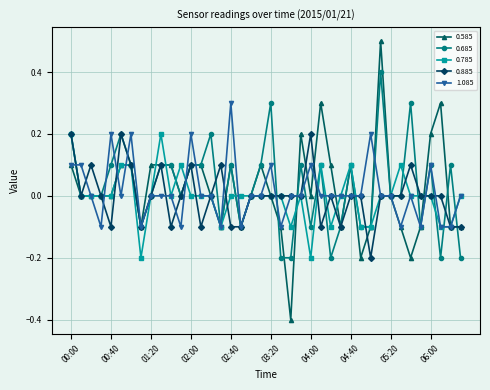

Count the number of categories in the chart.

40